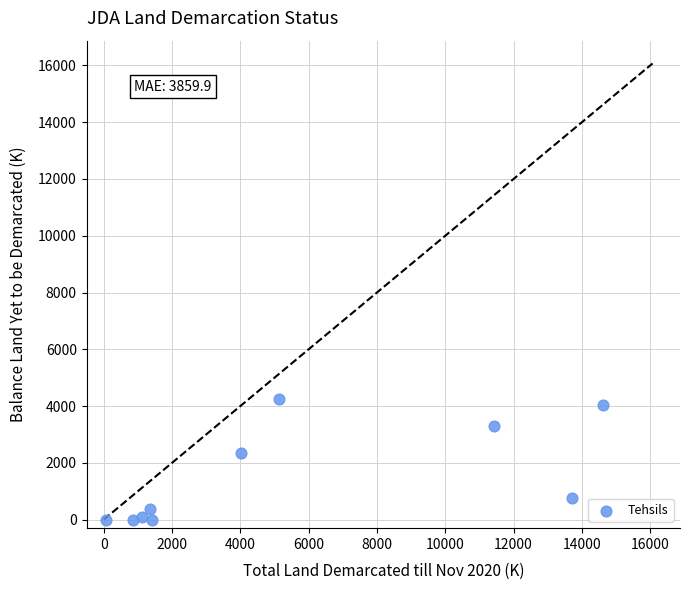

What is the range of X values (max minus min)?

14547